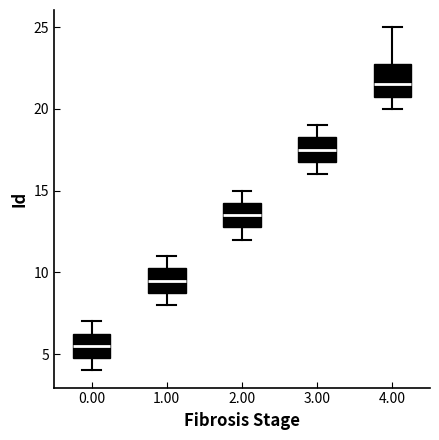

Reading left to right, transcribe this box plot: for each box, give where its median line is, the range the box spans, and where its two whiskers end, as read against the y-axis. The values are not printed on the chart, so give them approximately, as read against the axis.

0.00: median 5.5, box 5.0 to 6.5, whiskers 4.0 to 7.0
1.00: median 9.5, box 9.0 to 10.5, whiskers 8.0 to 11.0
2.00: median 13.5, box 13.0 to 14.5, whiskers 12.0 to 15.0
3.00: median 17.5, box 17.0 to 18.5, whiskers 16.0 to 19.0
4.00: median 21.5, box 21.0 to 23.0, whiskers 20.0 to 25.0